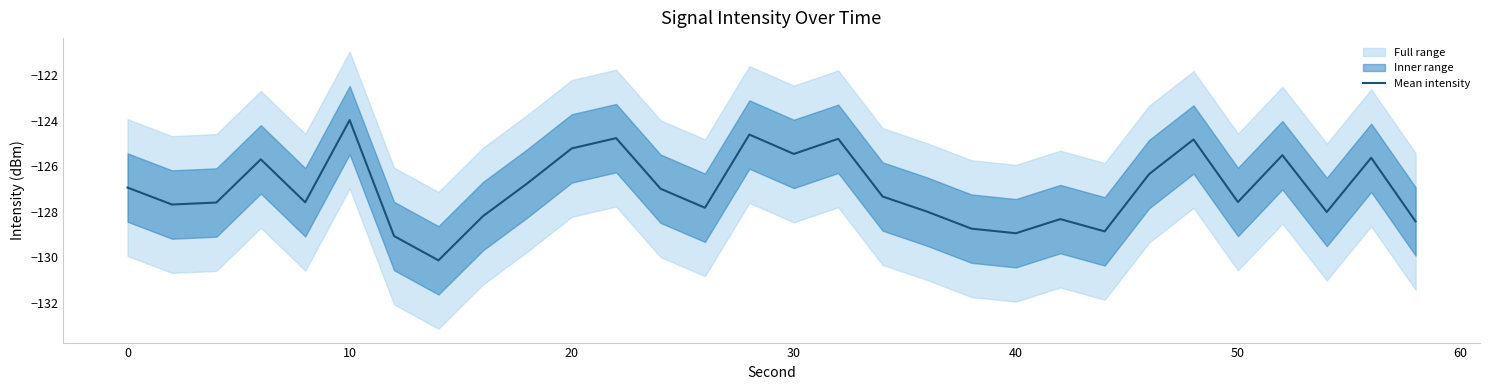

The Mean intensity series shows -125.2 at 20. True or false?

True